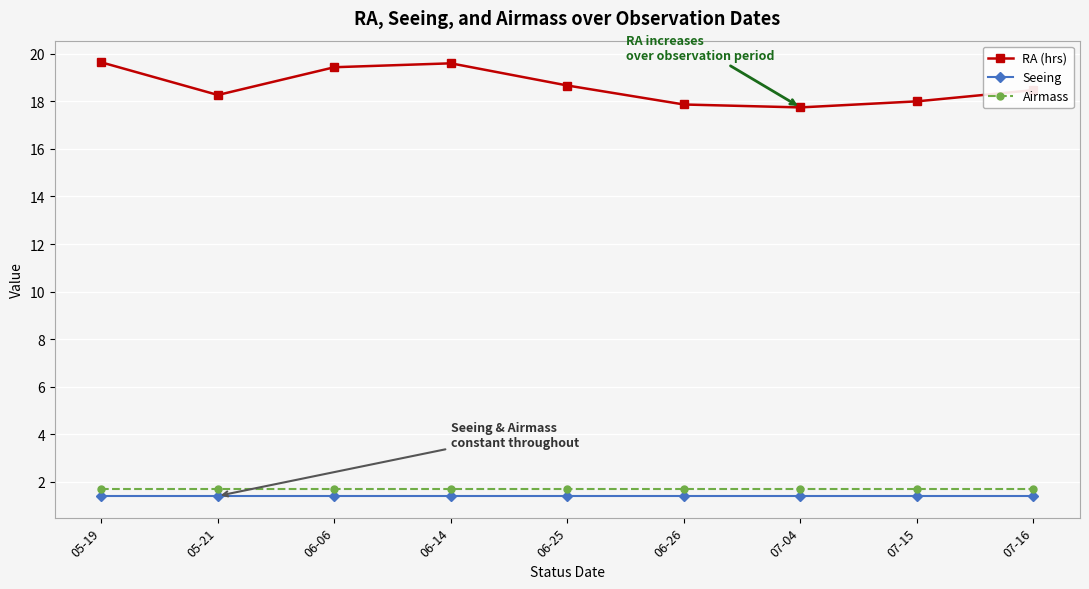

What is the highest value of the Seeing series?

1.4